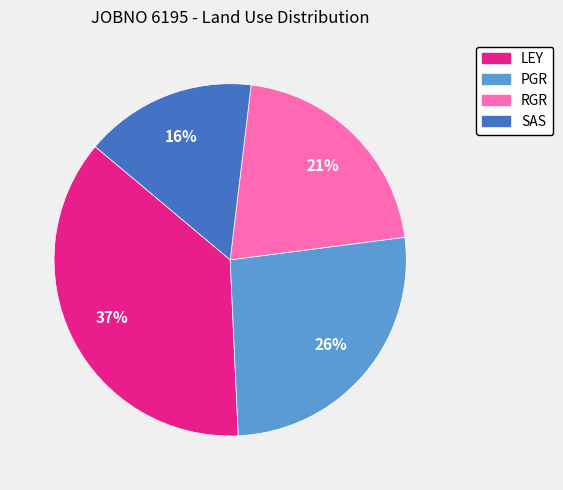

Is the sum of LEY and PGR greater than half?

Yes